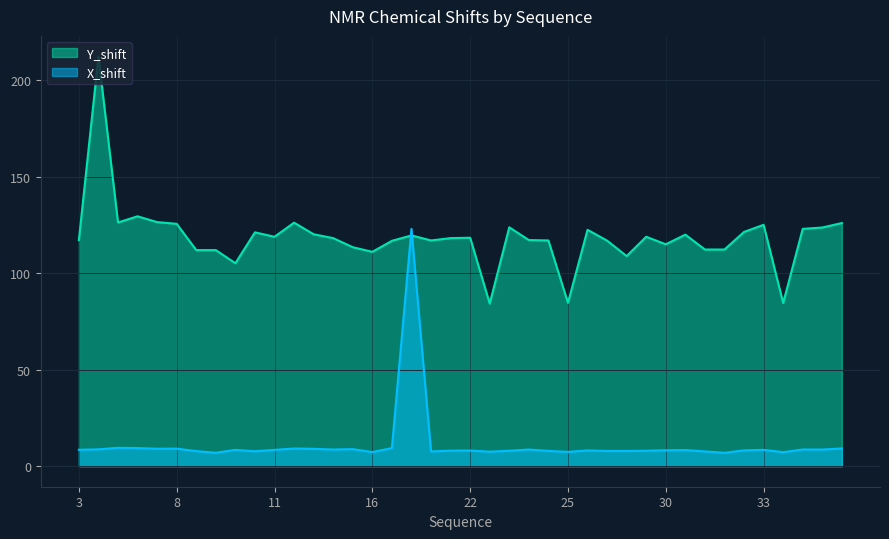

True or false: Y_shift and X_shift intersect in this chart.

True